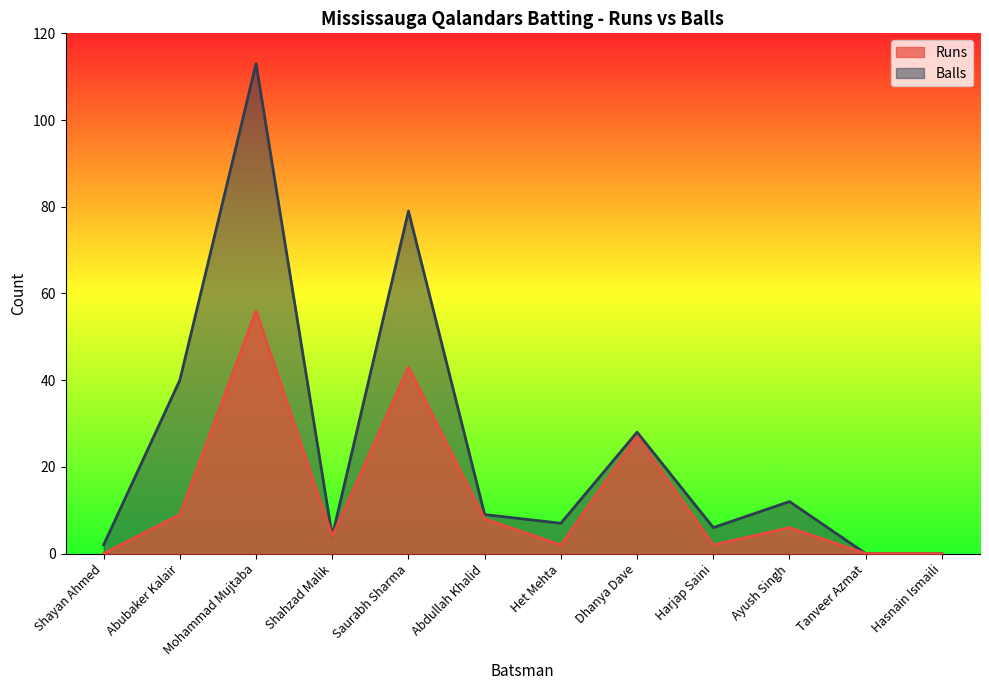

Which series has the largest total across all categories?

Balls